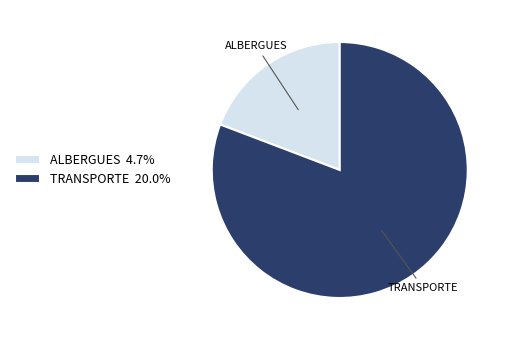

Count the number of slices in the pie.

2